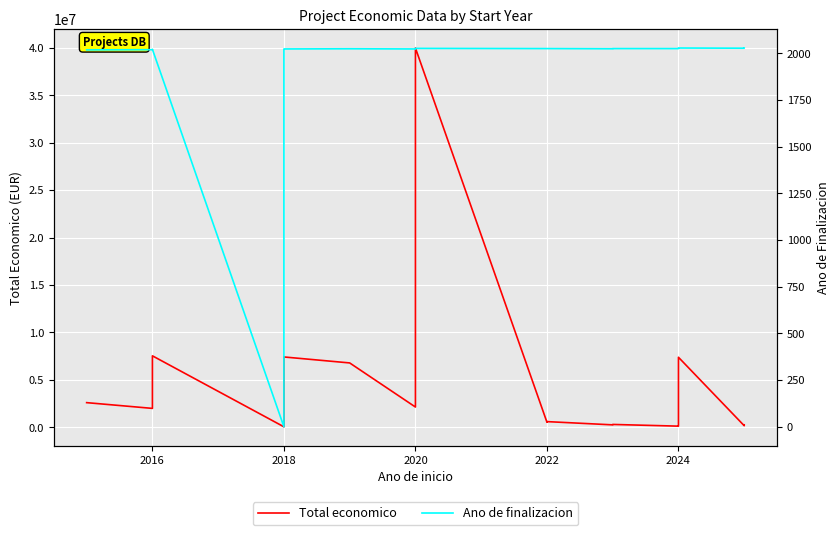

Which has a higher value, 2018 or 2024?

2024